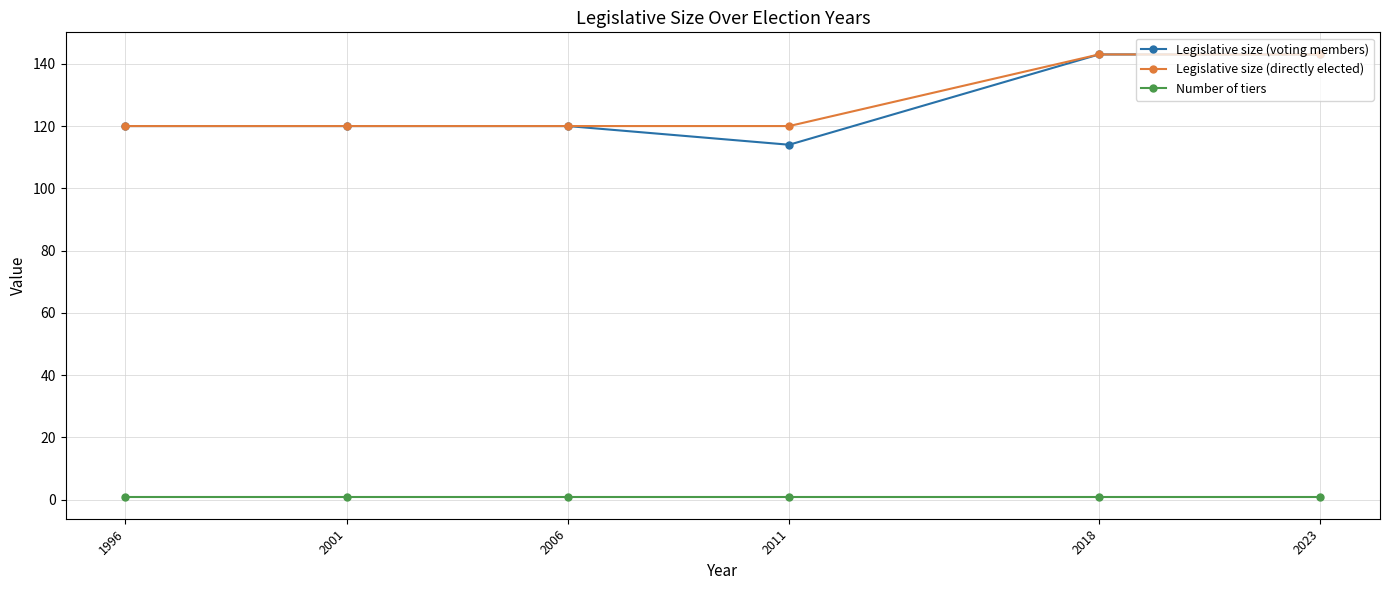

Is the value of Number of tiers at 2001 greater than the value of Legislative size (voting members) at 2006?

No